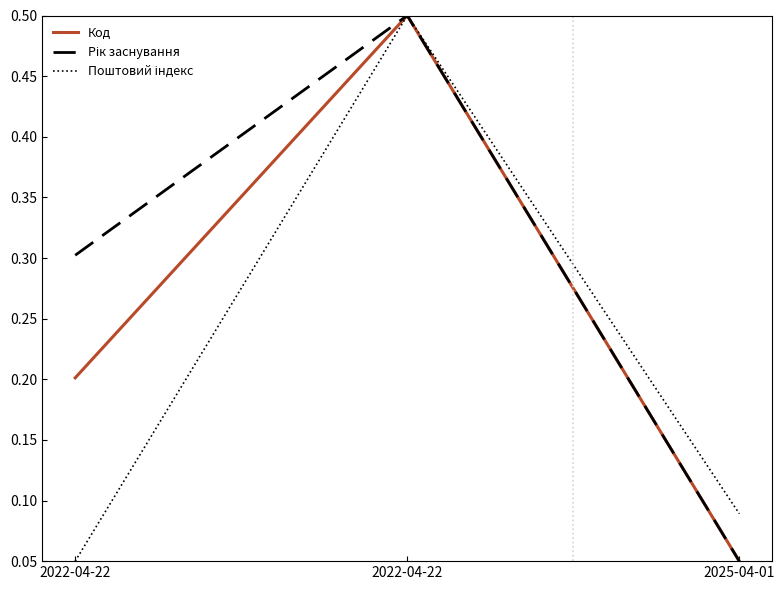

Which category has the highest value across all series?

2022-04-22